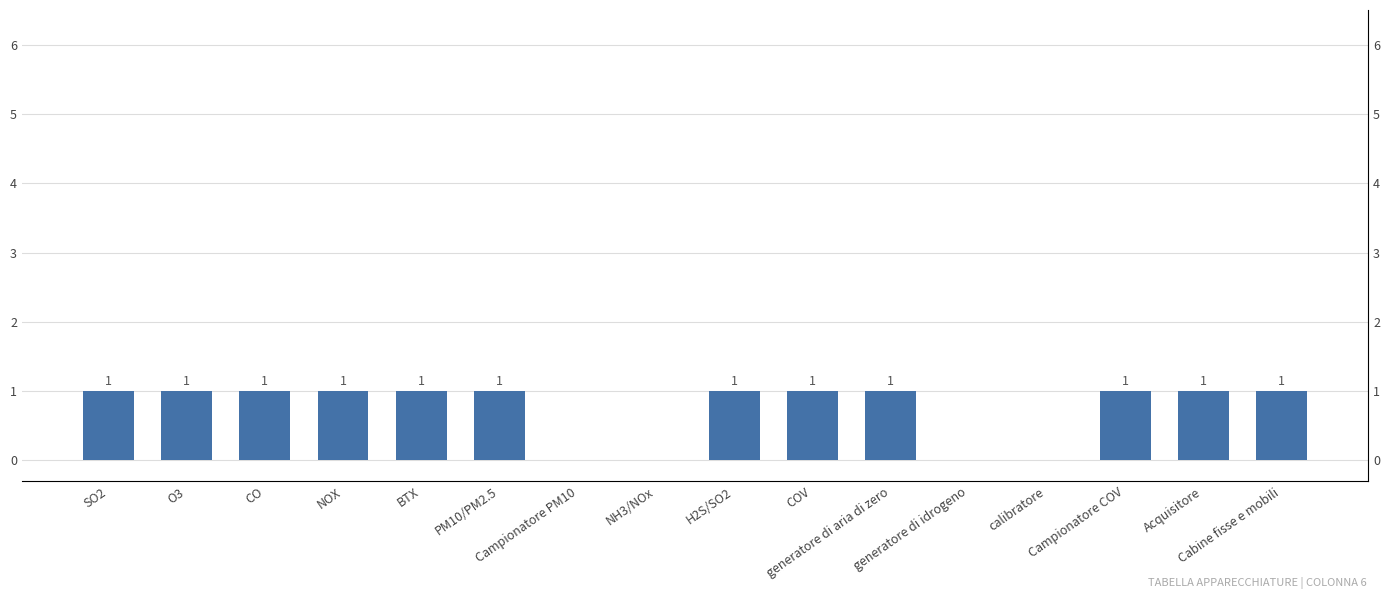

Does the chart contain any negative values?

No